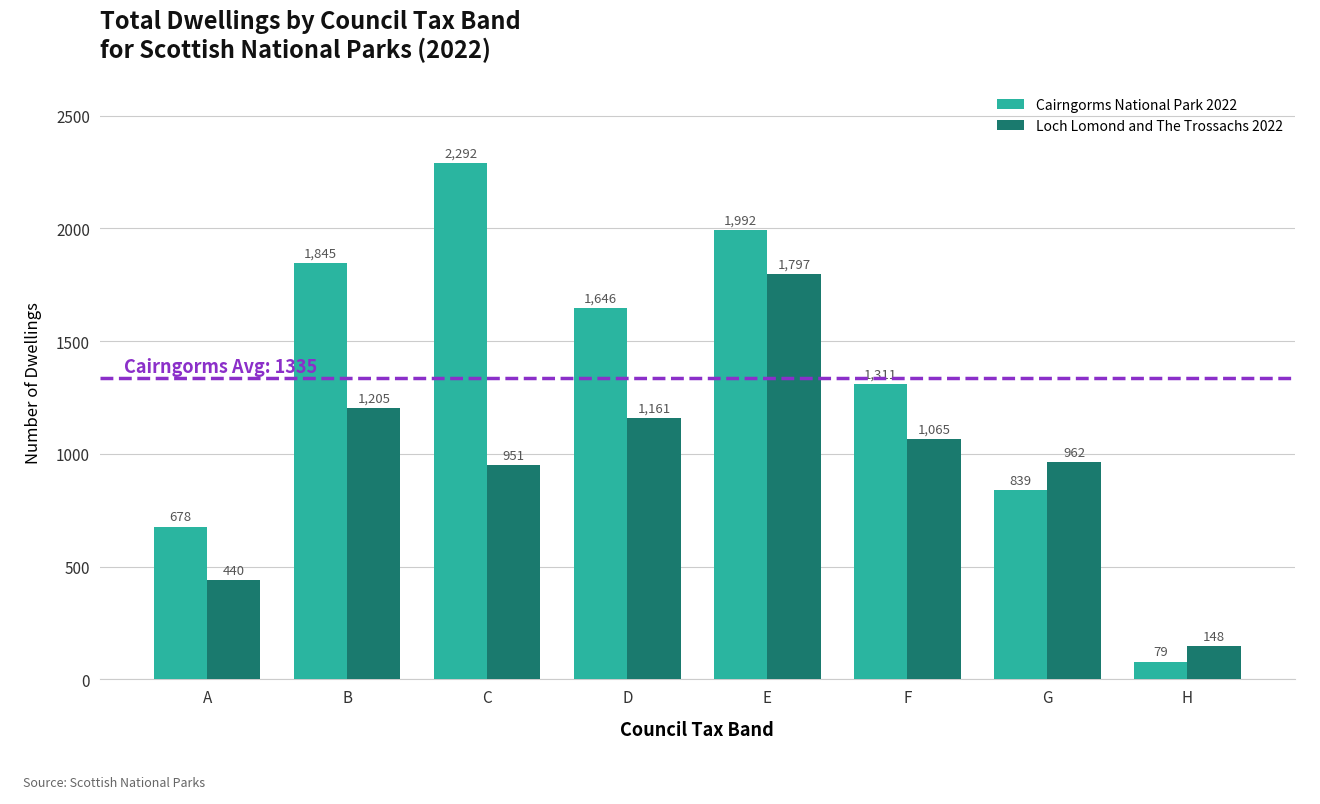

What is the highest value of the Cairngorms National Park 2022 series?

2292